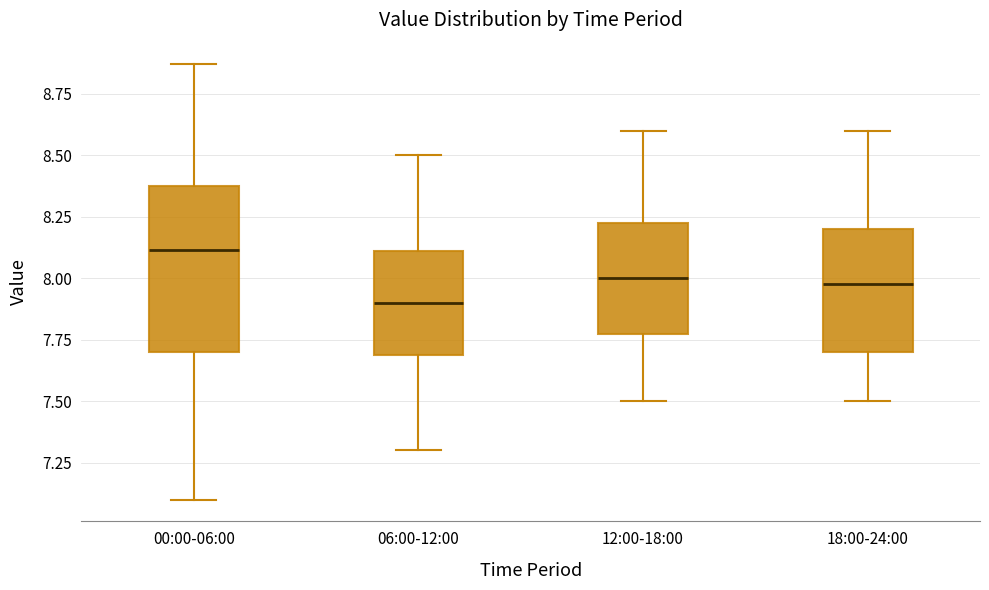

Reading left to right, read every box against the y-axis: the position of its median line, the range the box covers, and the ends of its whiskers. The values are not printed on the chart, so give them approximately, as read against the axis.

00:00-06:00: median 8.10, box 7.70 to 8.40, whiskers 7.10 to 8.85
06:00-12:00: median 7.90, box 7.70 to 8.10, whiskers 7.30 to 8.50
12:00-18:00: median 8.00, box 7.80 to 8.25, whiskers 7.50 to 8.60
18:00-24:00: median 8.00, box 7.70 to 8.20, whiskers 7.50 to 8.60